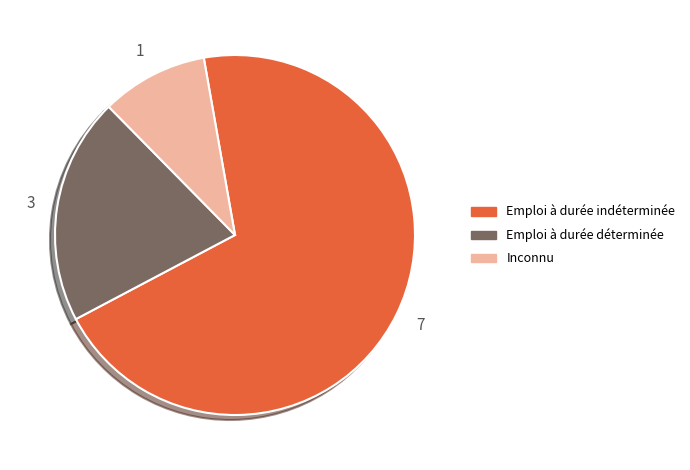

Does any single category account for the majority?

Yes